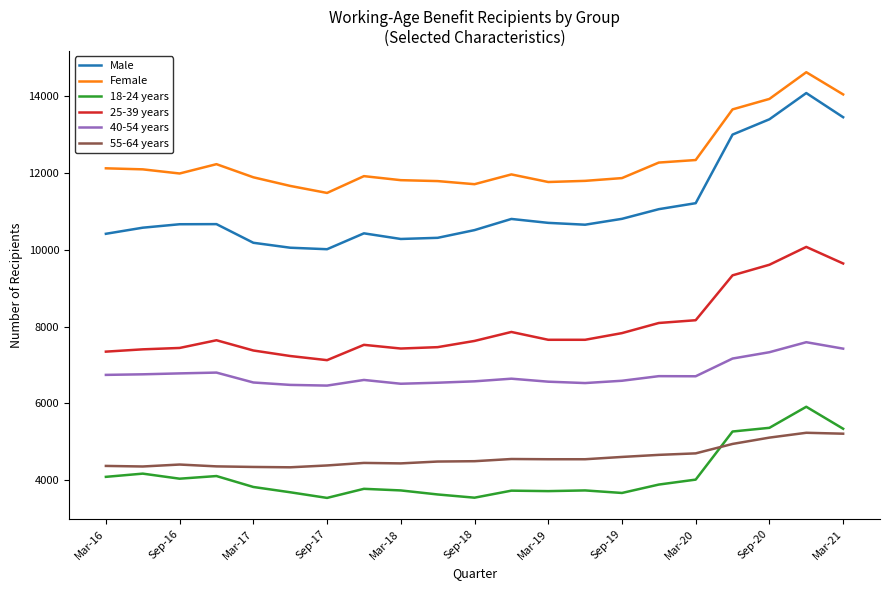

What is the difference between the maximum and minimum values in the 55-64 years series?

900